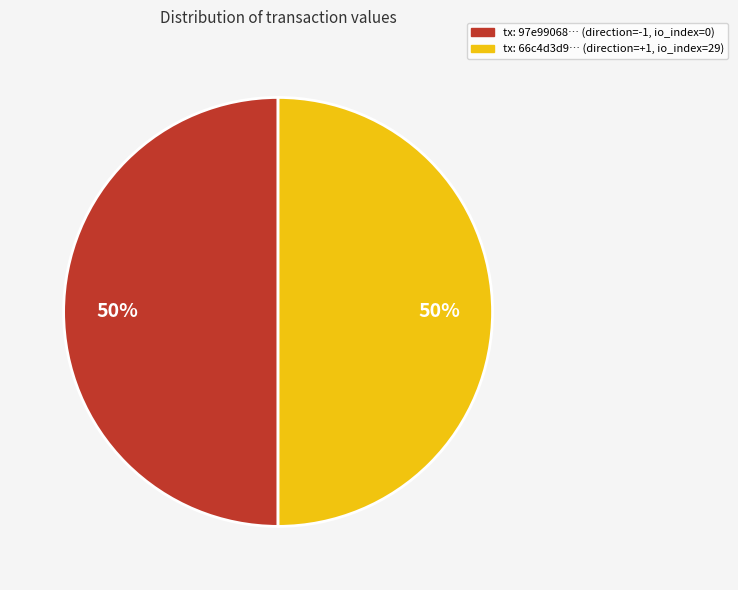

To the nearest percent, what is the average slice percentage?

50%